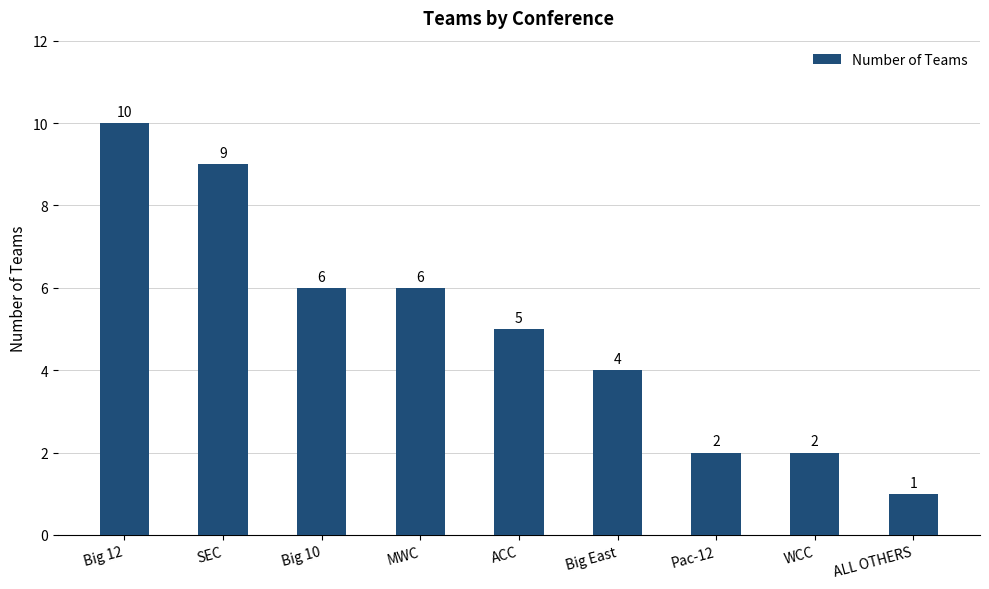

Reading left to right, transcribe all the data shown in this chart.

10	9	6	6	5	4	2	2	1